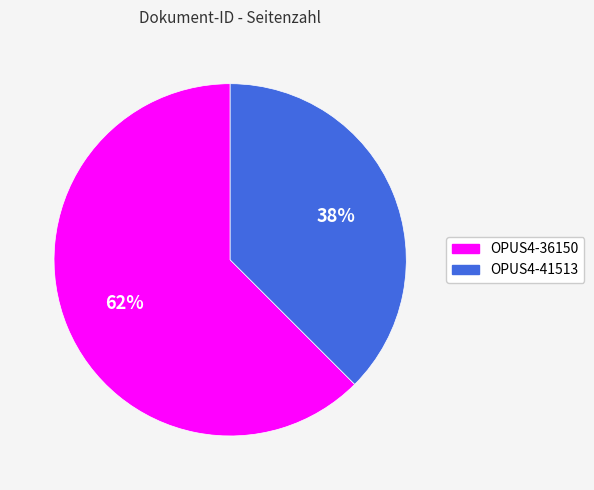

Between OPUS4-36150 and OPUS4-41513, which is larger?

OPUS4-36150